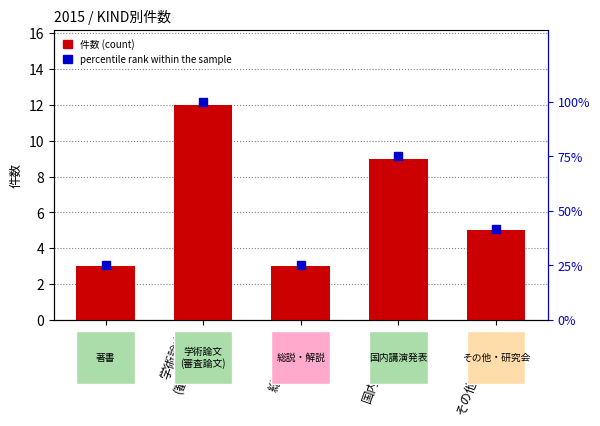

At which category is the sum across all series the highest?

学術論文
(審査論文)